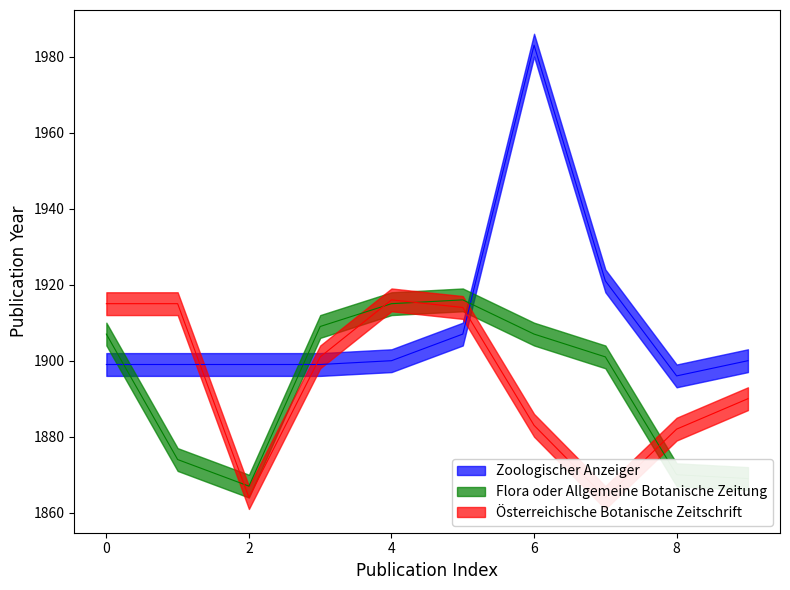

Does the chart display data point markers on the line(s)?

No